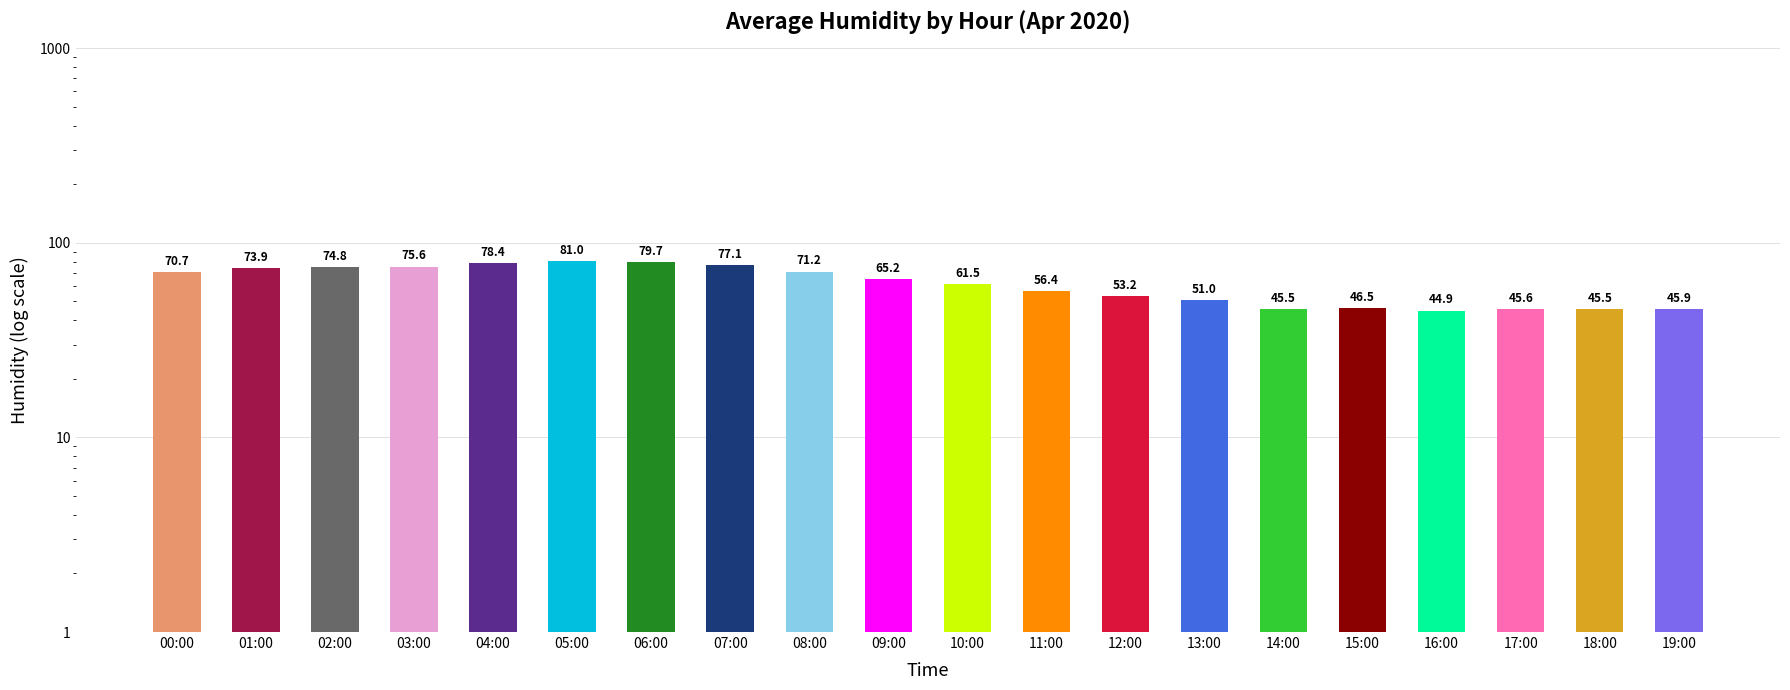

How many bars are there in total?

20